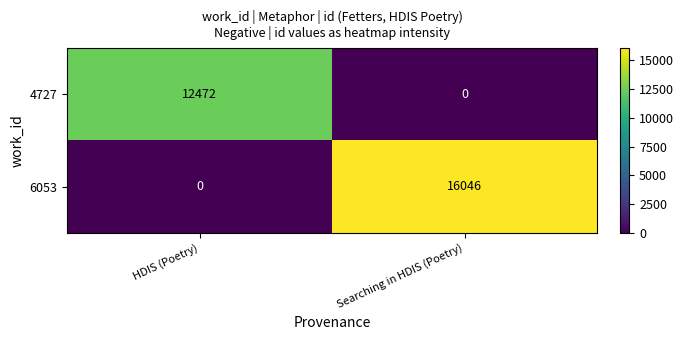

What is the sum of the 4727 values at Searching in HDIS (Poetry) and HDIS (Poetry)?

12472